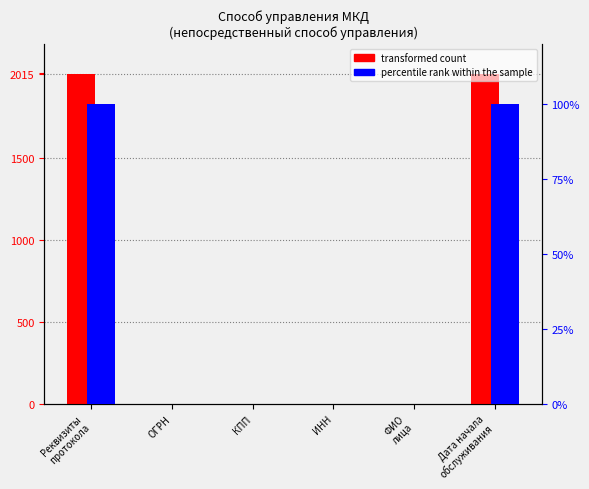

Reading right to left, list all the values displayed in this chart.

transformed count: Дата начала
обслуживания=2015	ФИО
лица=0	ИНН=0	КПП=0	ОГРН=0	Реквизиты
протокола=2015
percentile rank within the sample: Дата начала
обслуживания=100	ФИО
лица=0	ИНН=0	КПП=0	ОГРН=0	Реквизиты
протокола=100